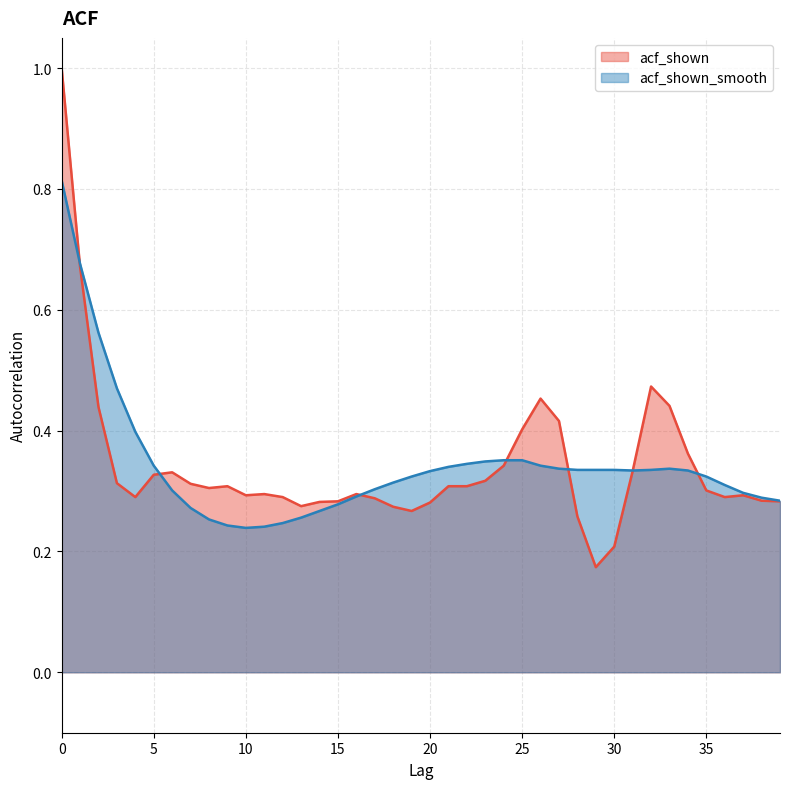

Reading right to left, what are all the values shown in this chart?

acf_shown: 39=0.3	38=0.3	37=0.3	36=0.3	35=0.3	34=0.4	33=0.4	32=0.5	31=0.3	30=0.2	29=0.2	28=0.3	27=0.4	26=0.5	25=0.4	24=0.3	23=0.3	22=0.3	21=0.3	20=0.3	19=0.3	18=0.3	17=0.3	16=0.3	15=0.3	14=0.3	13=0.3	12=0.3	11=0.3	10=0.3	9=0.3	8=0.3	7=0.3	6=0.3	5=0.3	4=0.3	3=0.3	2=0.4	1=0.7	0=1.0
acf_shown_smooth: 39=0.3	38=0.3	37=0.3	36=0.3	35=0.3	34=0.3	33=0.3	32=0.3	31=0.3	30=0.3	29=0.3	28=0.3	27=0.3	26=0.3	25=0.4	24=0.4	23=0.3	22=0.3	21=0.3	20=0.3	19=0.3	18=0.3	17=0.3	16=0.3	15=0.3	14=0.3	13=0.3	12=0.2	11=0.2	10=0.2	9=0.2	8=0.3	7=0.3	6=0.3	5=0.3	4=0.4	3=0.5	2=0.6	1=0.7	0=0.8